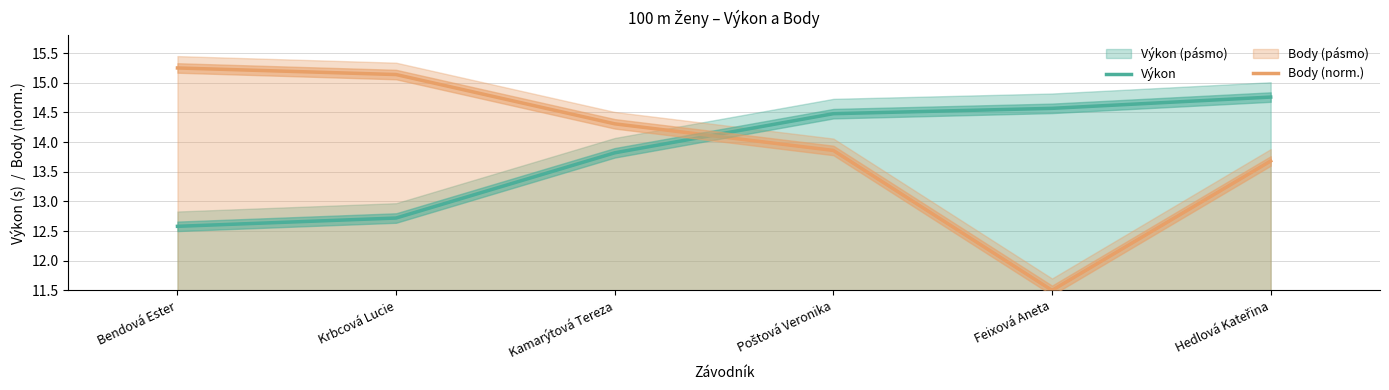

Rank the series at Feixová Aneta from lowest to highest value.

Body (norm.), Výkon